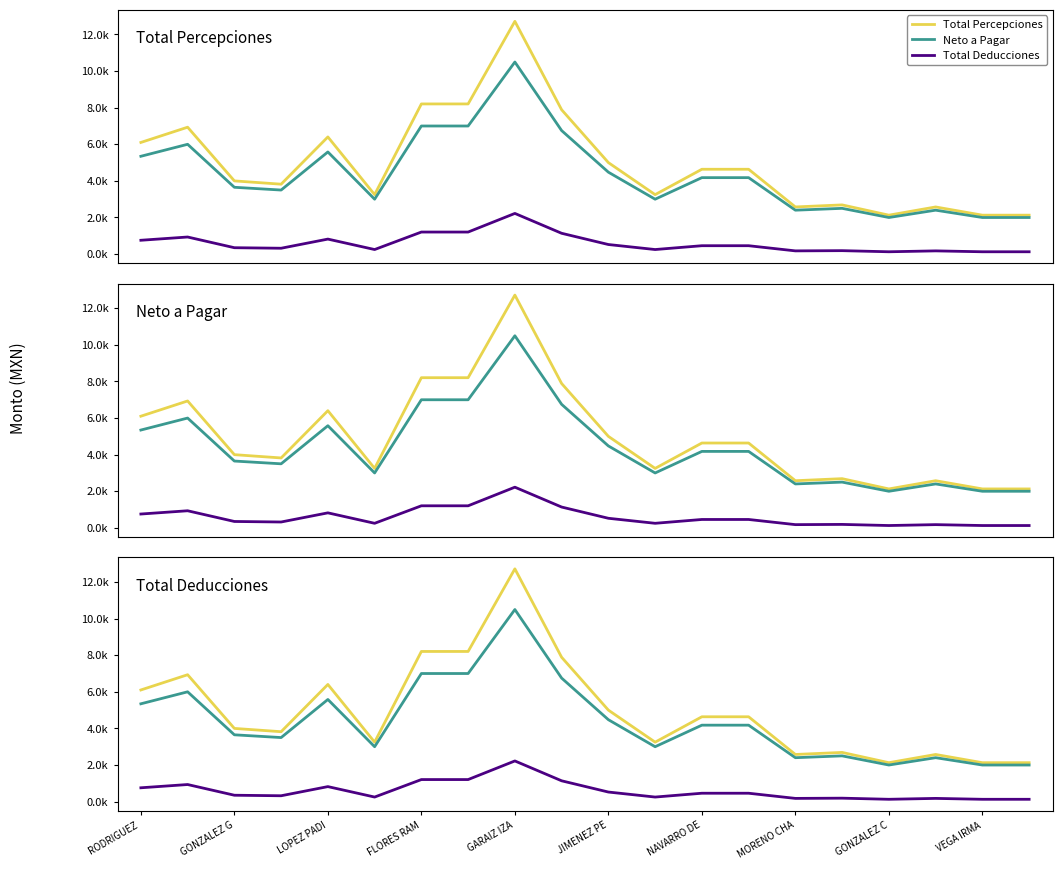

True or false: Total Deducciones and Neto a Pagar cross at least once.

False